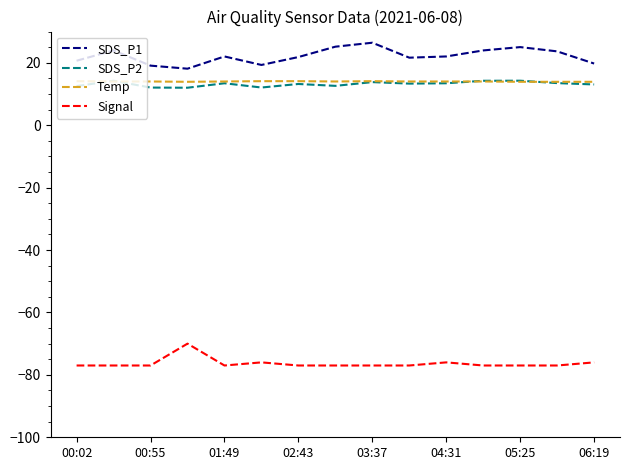

Which series has the largest total across all categories?

SDS_P1